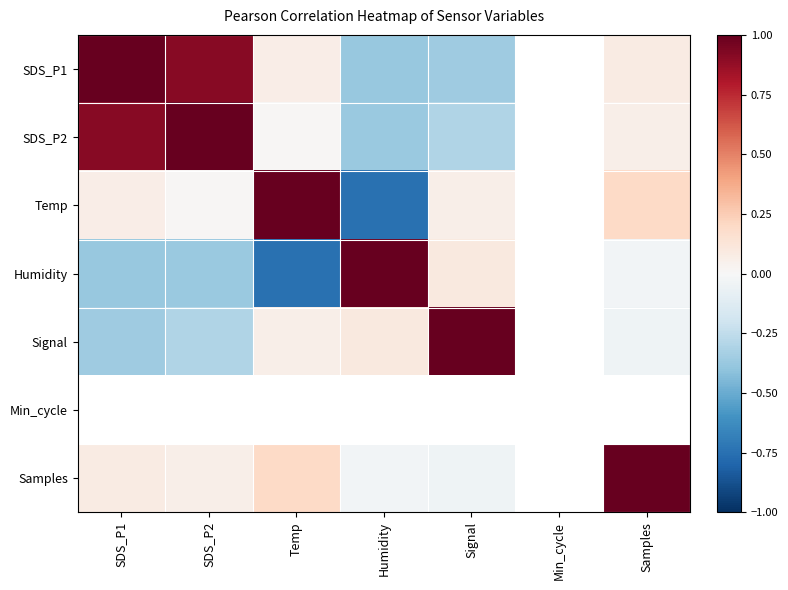

What is the minimum value shown in the chart?

-0.7